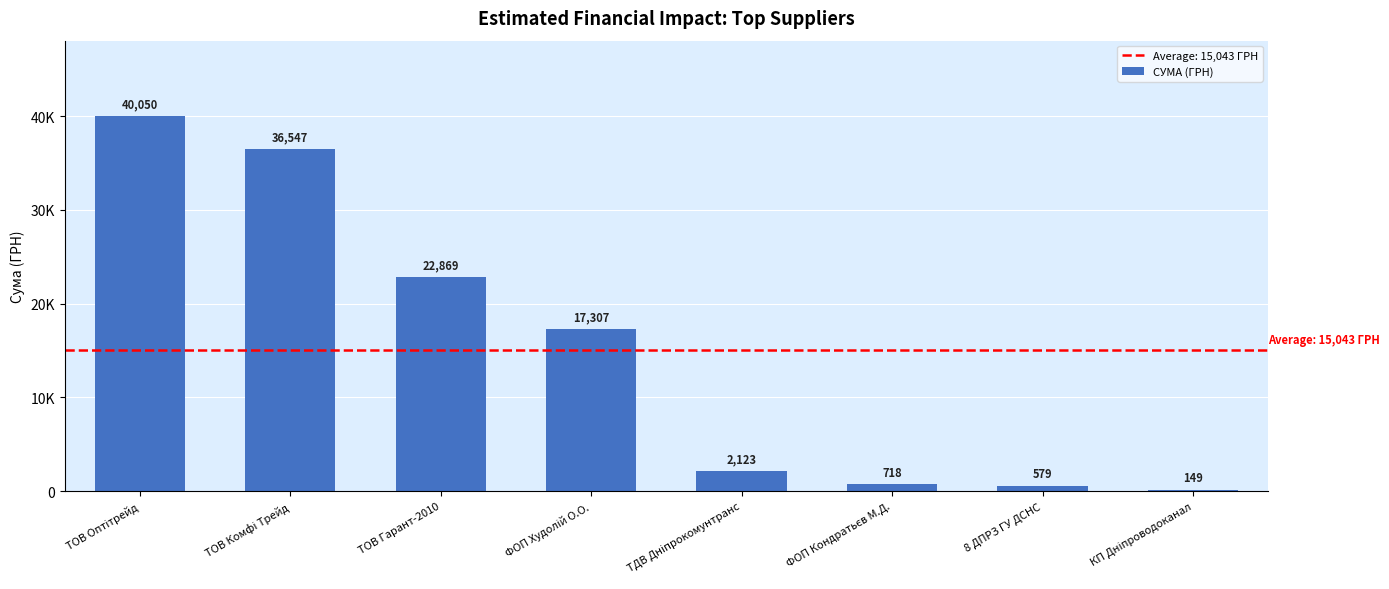

Count the number of data series in this chart.

1